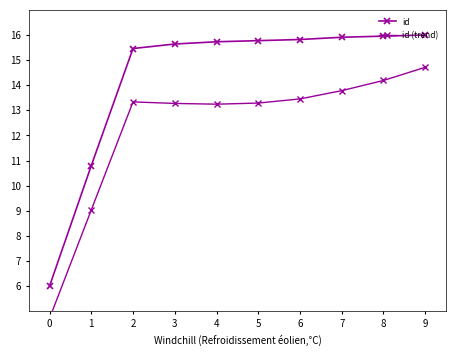

Where is the first local maximum for id (trend)?

2